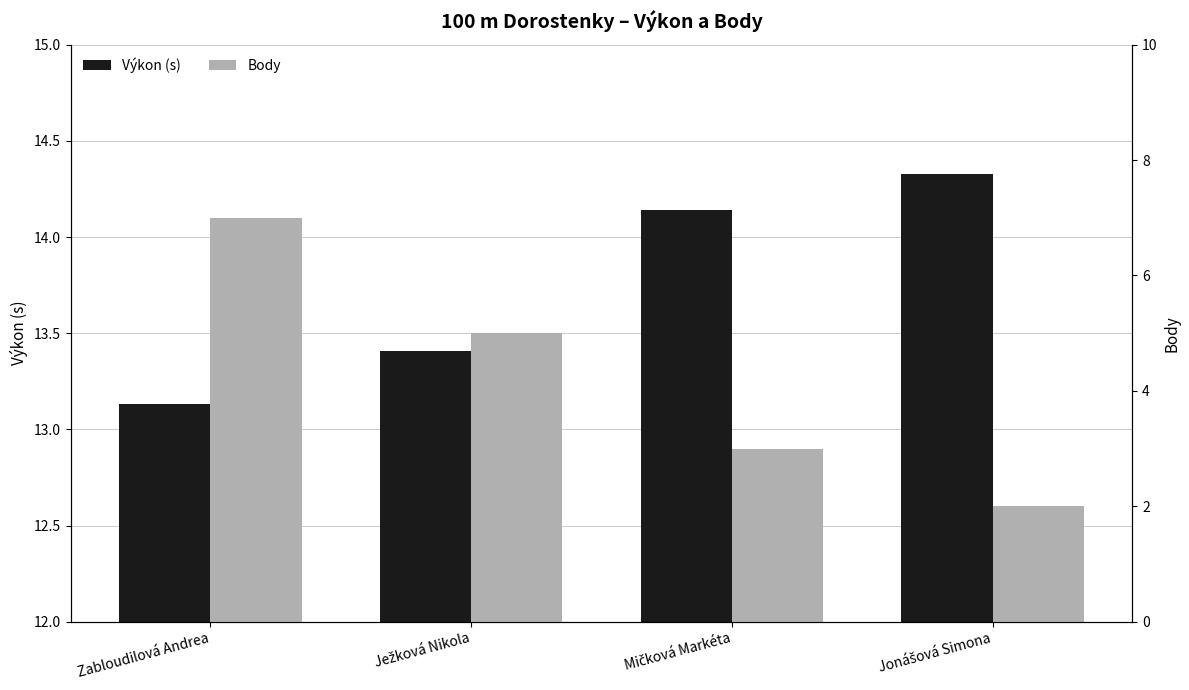

How many bars are there in total?

8